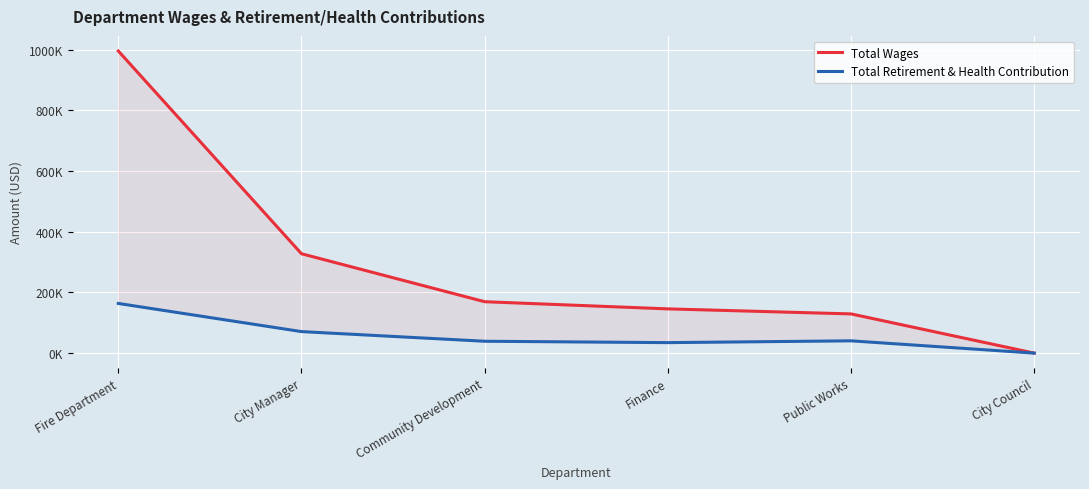

How many lines are shown in the chart?

2